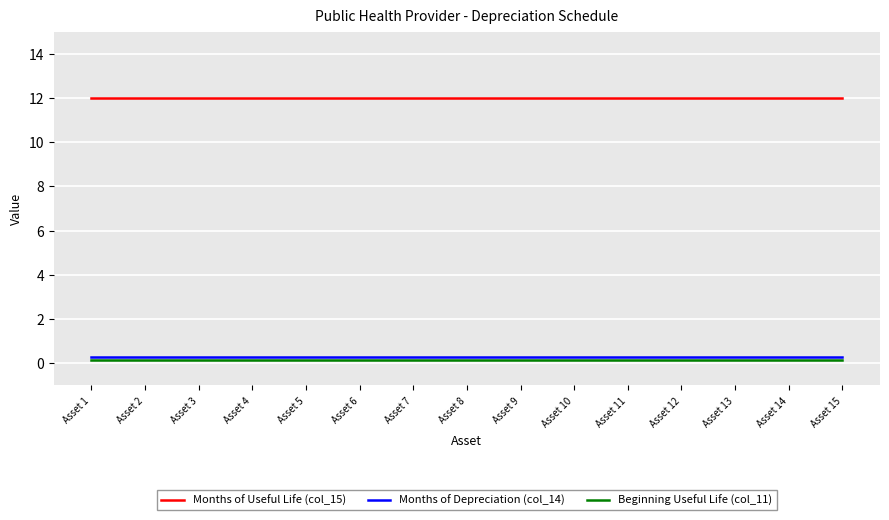

What is the sum of all Months of Useful Life (col_15) values?

180.0